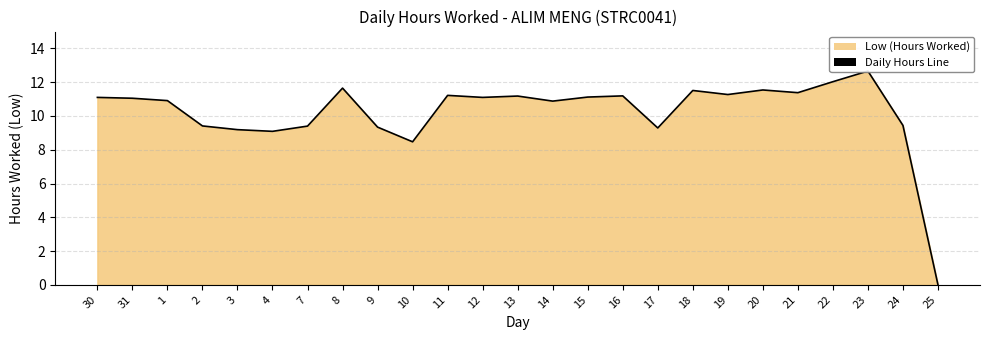

Rank the categories by value from highest to lowest.

23, 22, 8, 20, 18, 21, 19, 11, 16, 13, 15, 30, 12, 31, 1, 14, 24, 2, 7, 9, 17, 3, 4, 10, 25